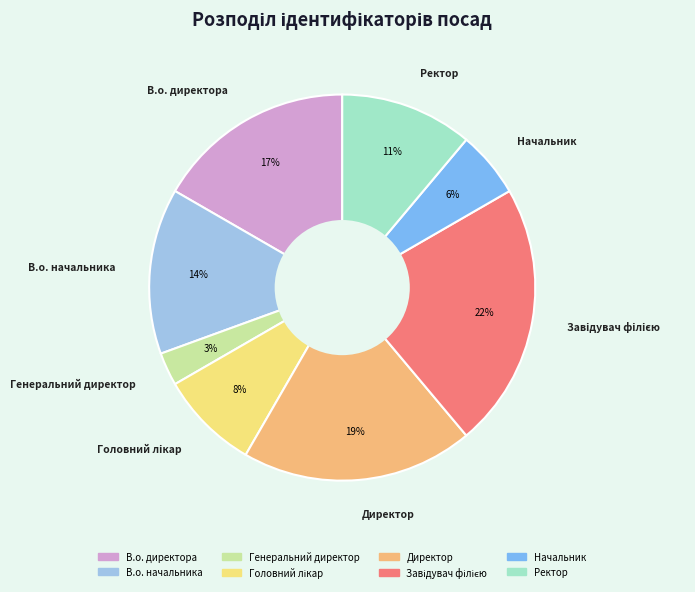

Count the number of slices in the pie.

8